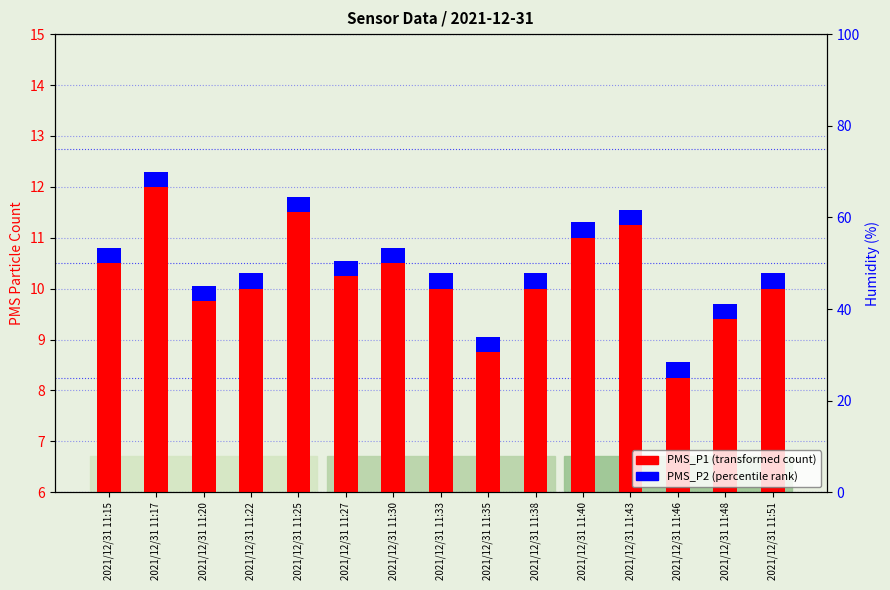

True or false: PMS_P1 (transformed count) has a value of 2.1 at 2021/12/31 11:51.

False